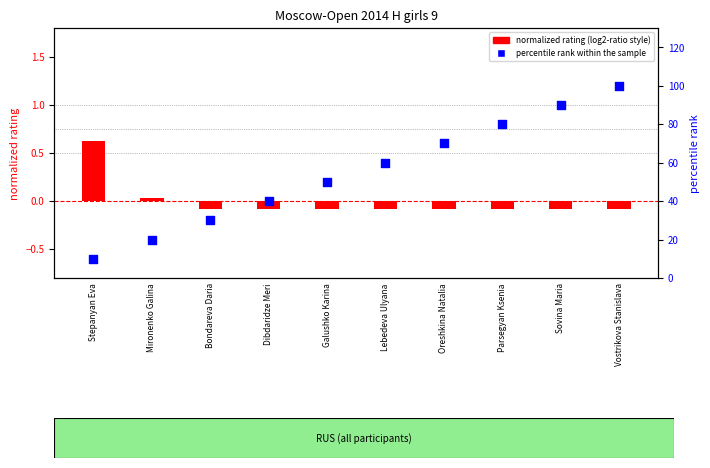

Which series contains the highest Y value?

percentile rank within the sample